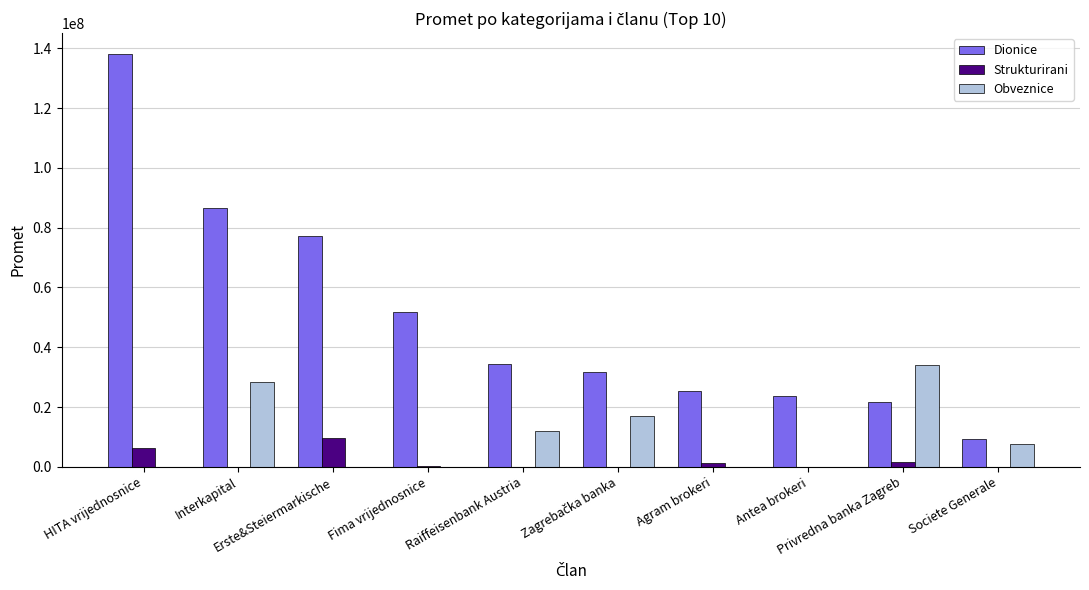

What is the difference between the Obveznice values at Interkapital and Agram brokeri?

28358235.1